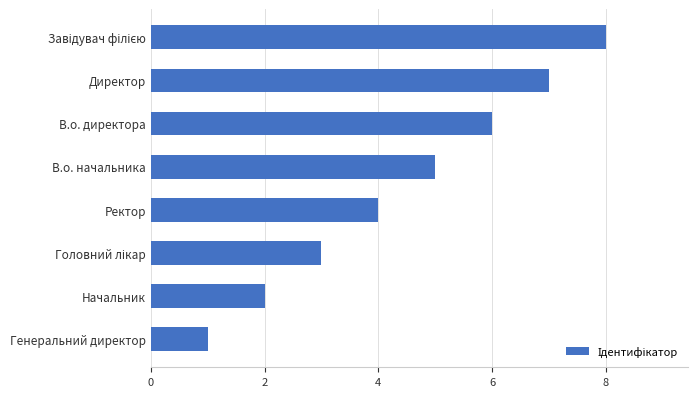

Reading top to bottom, extract all data points from this chart.

8	7	6	5	4	3	2	1